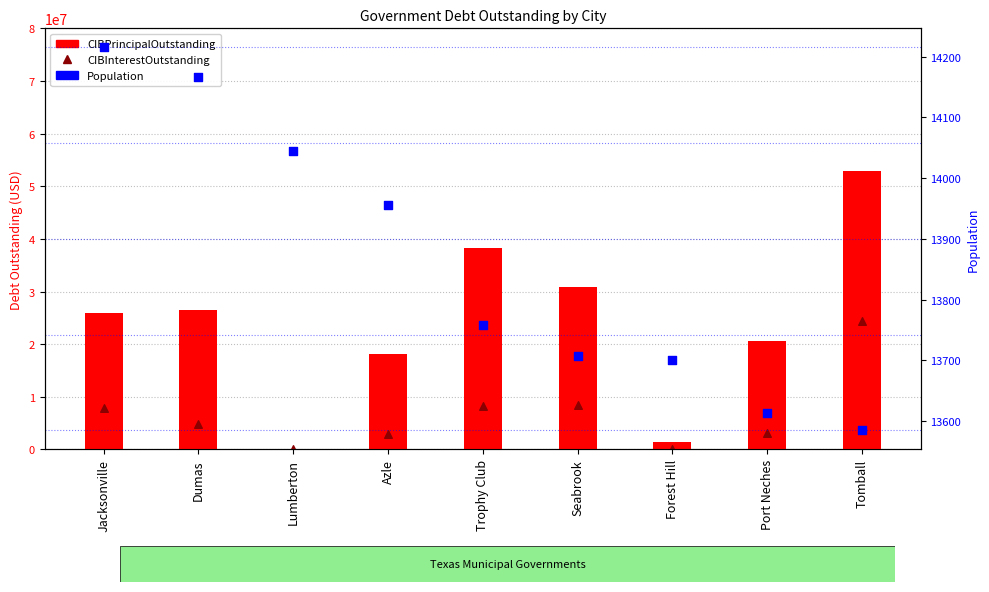

What are all the series names shown in the legend?

CIBPrincipalOutstanding, CIBInterestOutstanding, Population